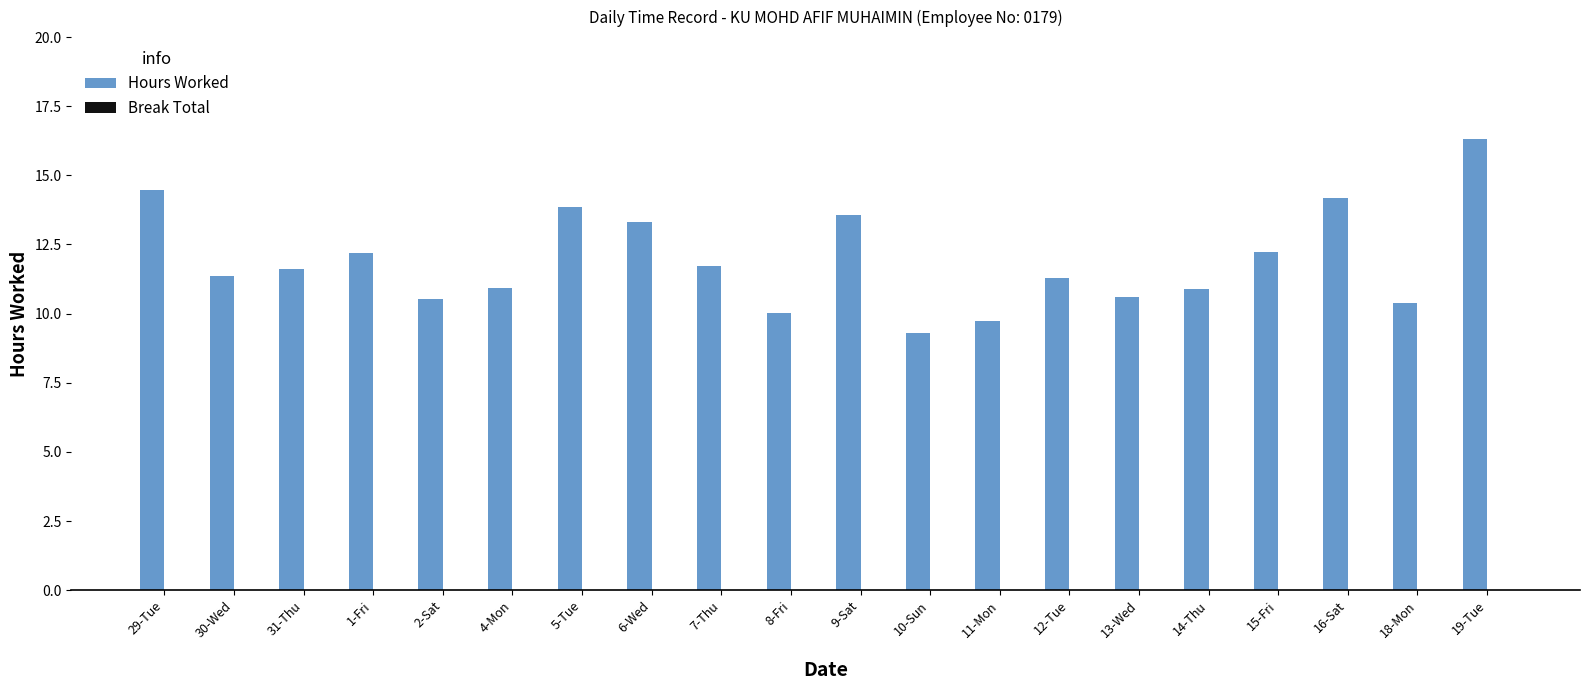

How many data points does each series have?

20